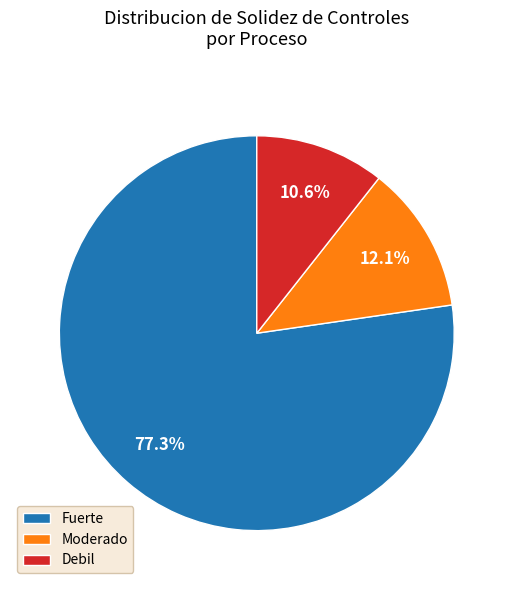

Count the number of slices in the pie.

3